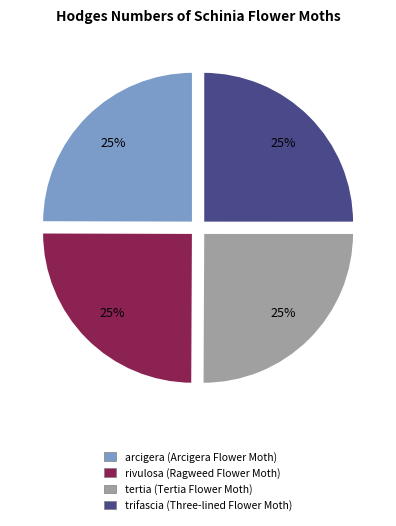

What percentage is the trifascia slice, to the nearest percent?

25%